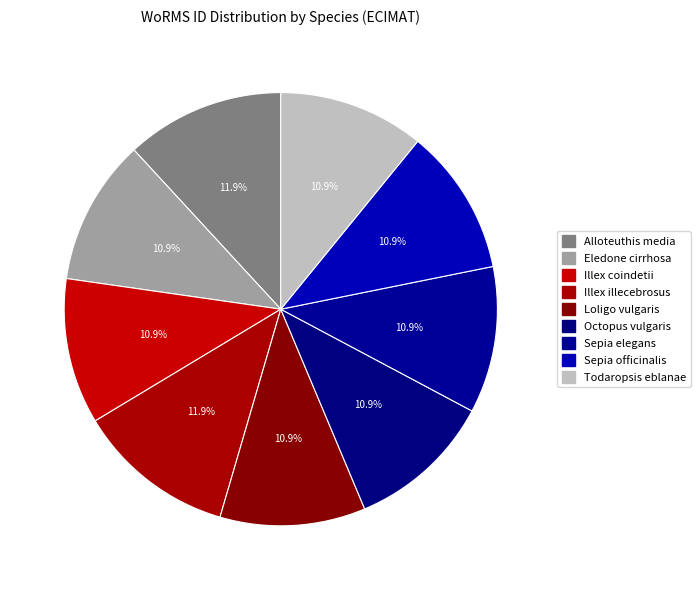

Is Eledone cirrhosa the majority of the pie?

No